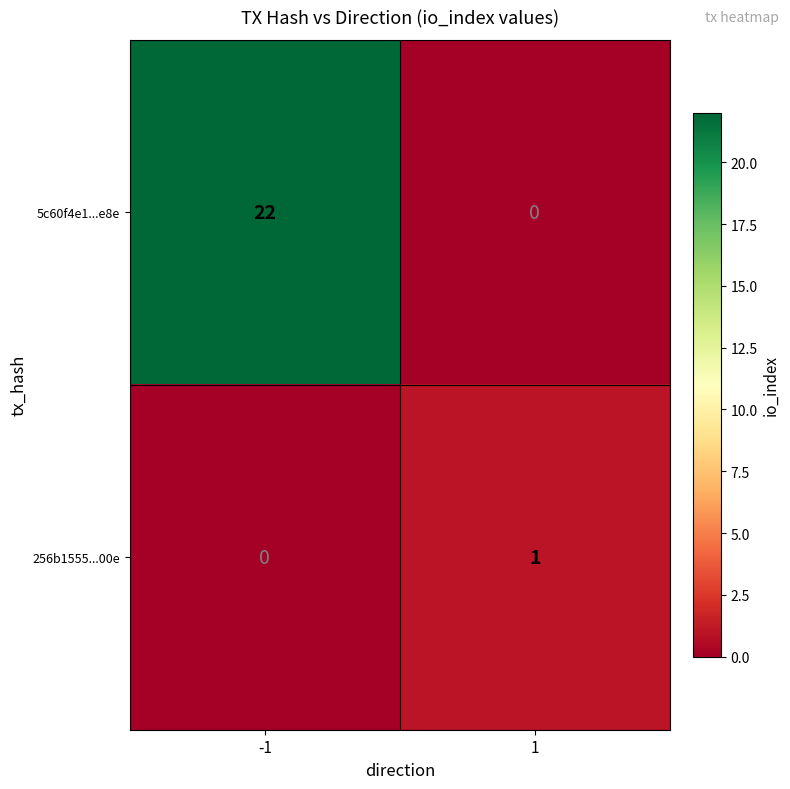

Rank the series by their average value, from highest to lowest.

5c60f4e1...e8e, 256b1555...00e